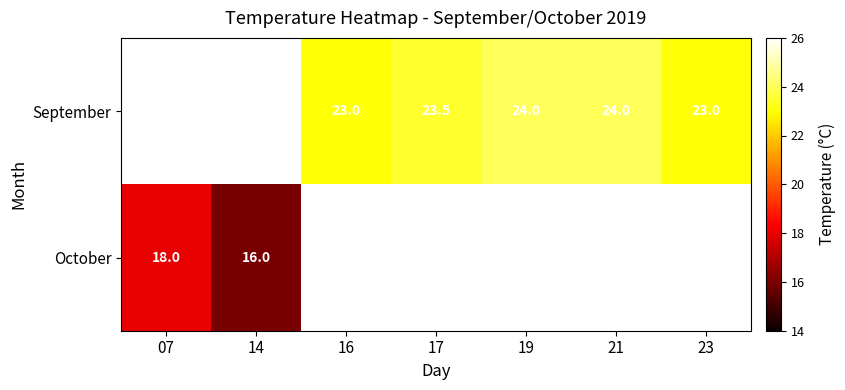

The September series shows 24.0 at 19. True or false?

True